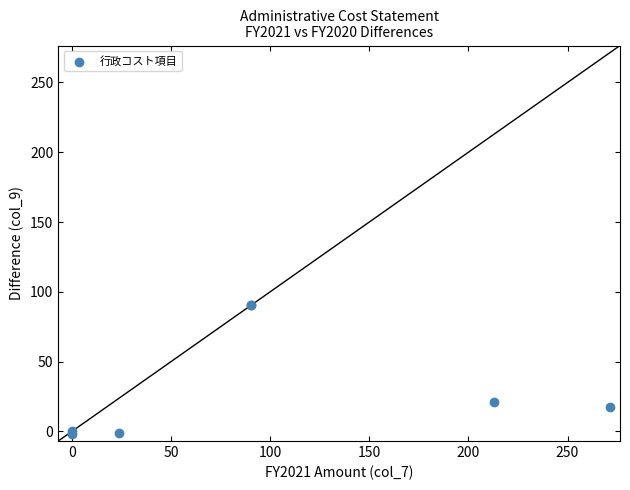

What Y value in the scatter plot is closest to 44?

20.9